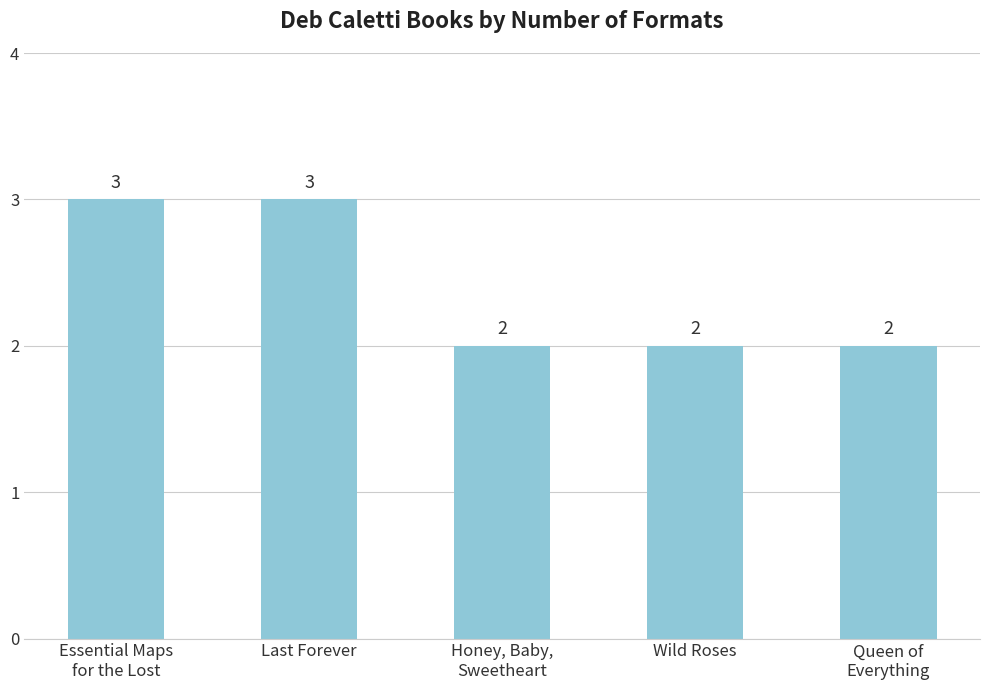

What is the sum of all values?

12